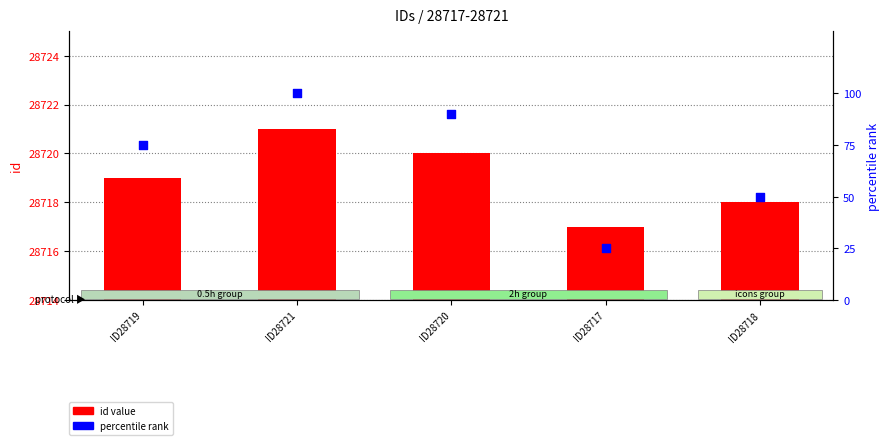

What is the total value across all series at ID28720?

28810